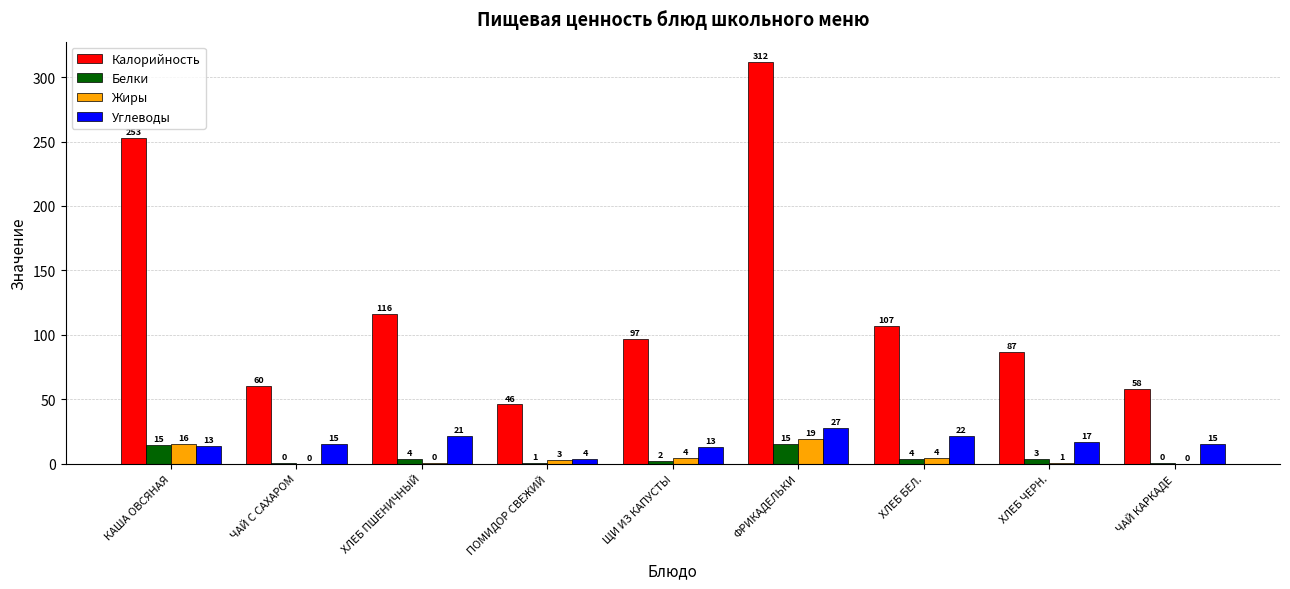

Which series changed the most between ПОМИДОР СВЕЖИЙ and ЩИ ИЗ КАПУСТЫ?

Калорийность